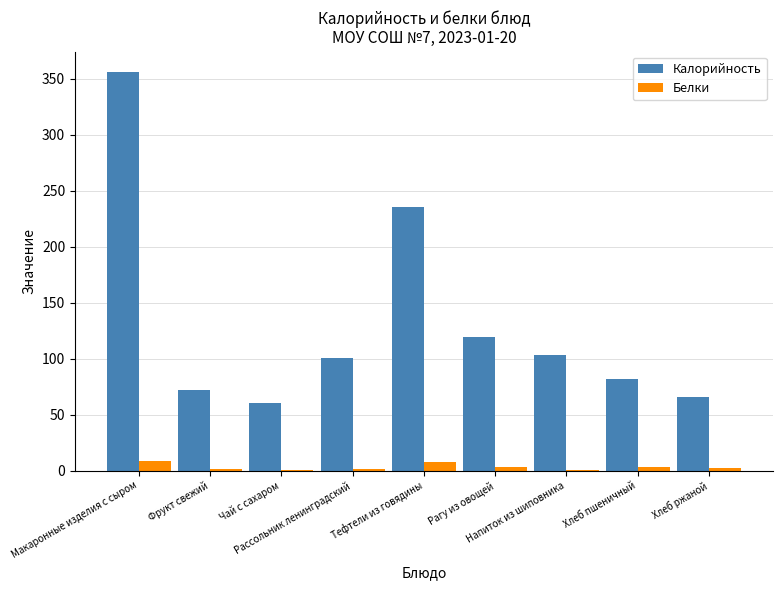

How many categories are shown in the chart?

9